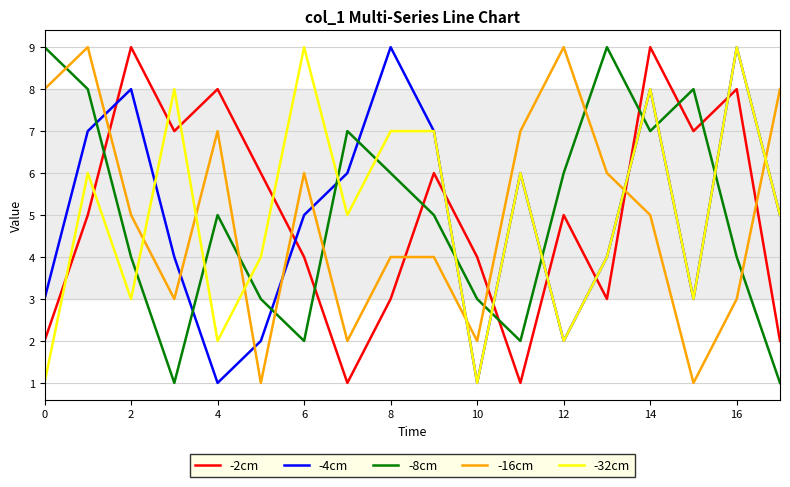

What is the maximum value for -32cm?

9